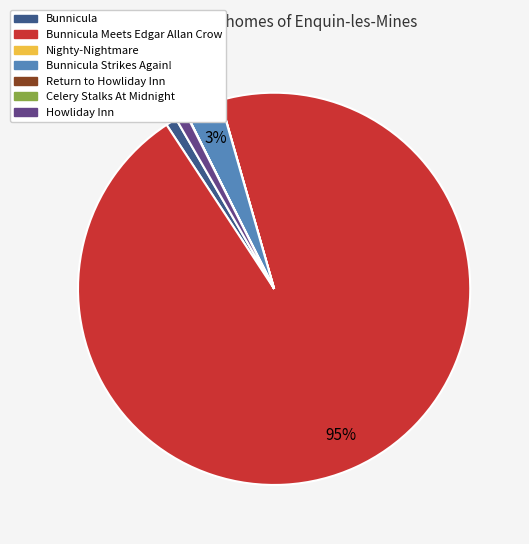

To the nearest percent, what is the average slice percentage?

14%